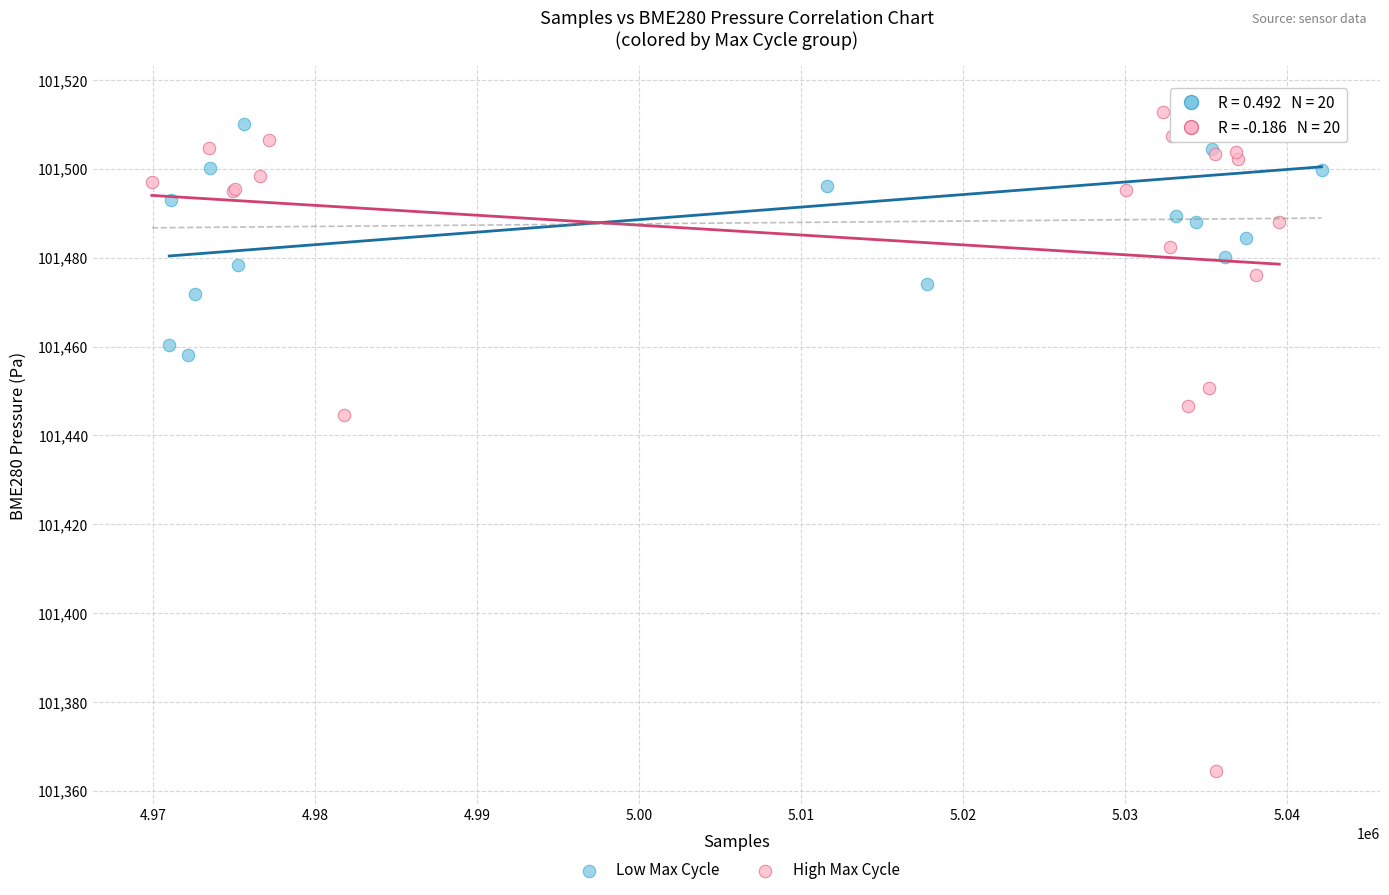

Which series has the widest spread of Y values?

High Max Cycle